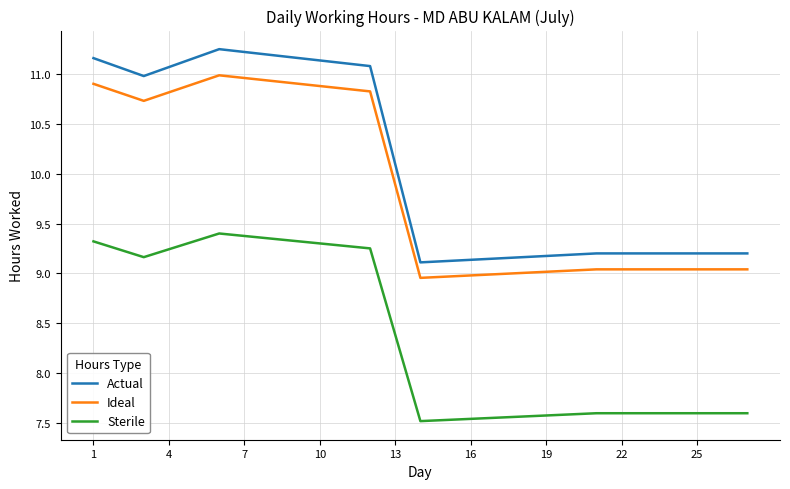

True or false: Sterile and Actual intersect in this chart.

False